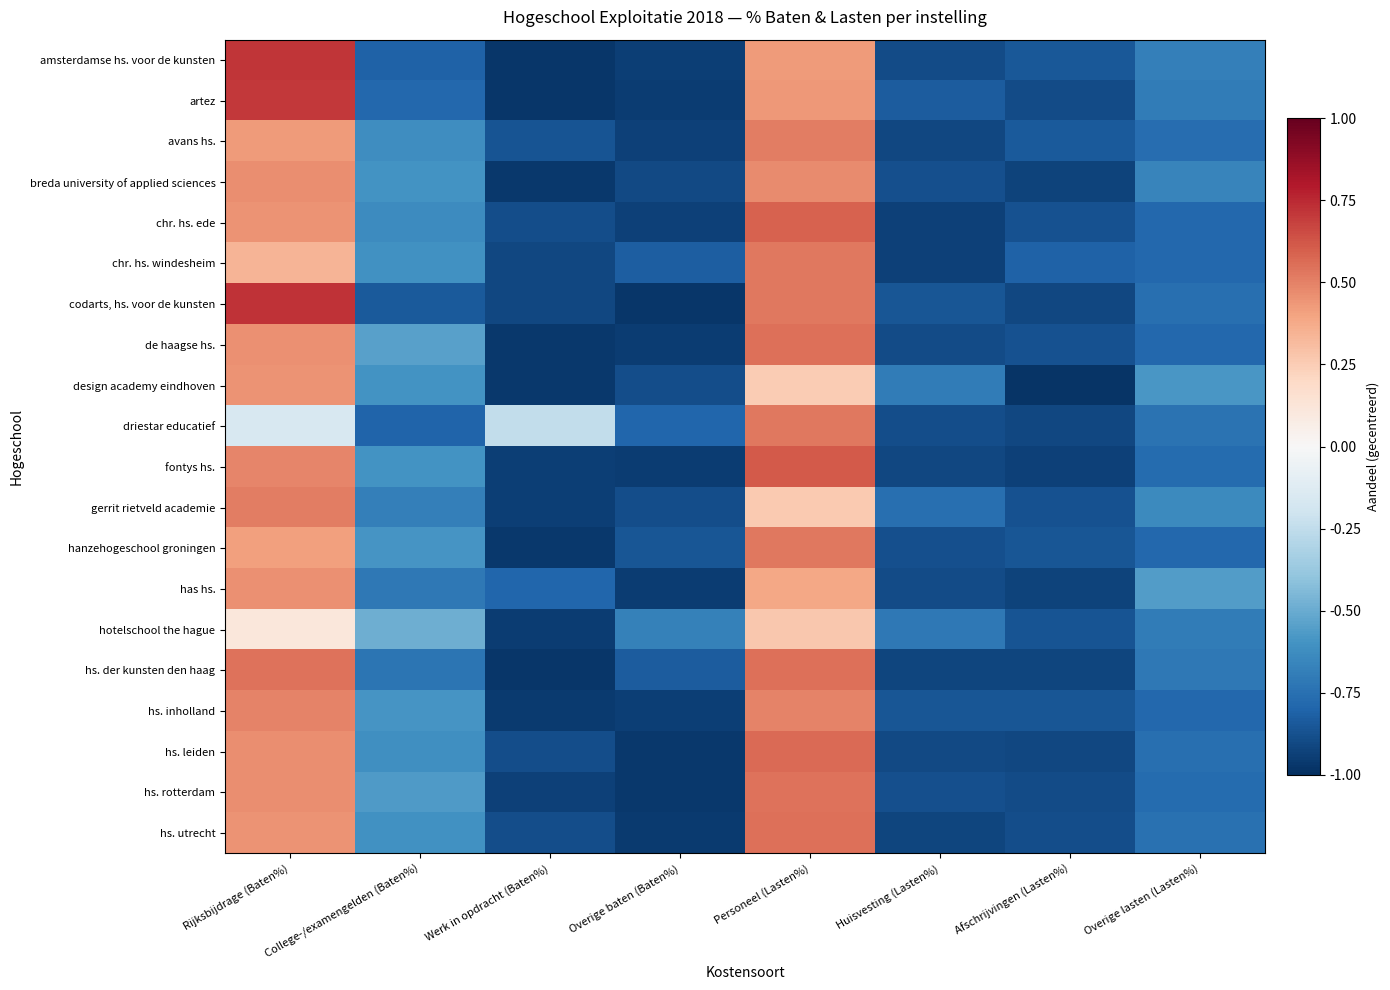

Between Personeel (Lasten%) and Overige baten (Baten%), which is larger?

Personeel (Lasten%)